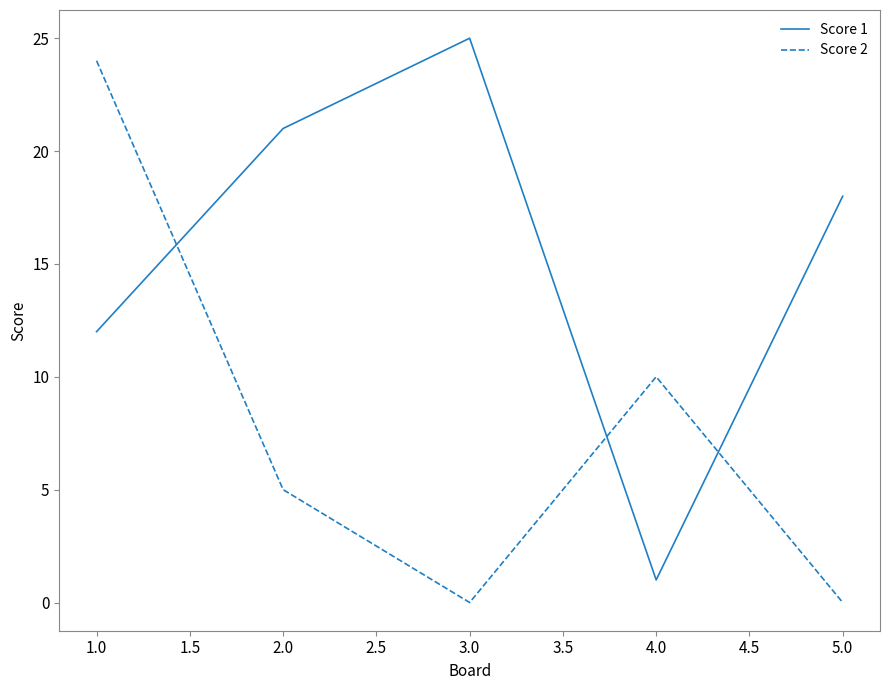

What is the maximum value shown in the chart?

25